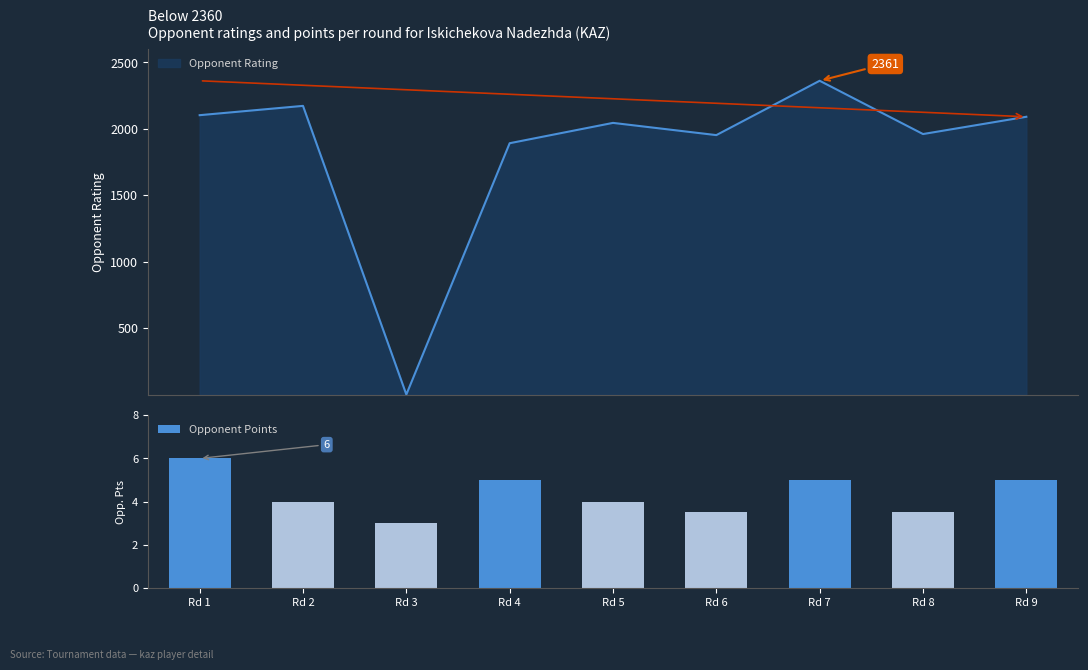

Reading left to right, transcribe all the data shown in this chart.

6.0	4.0	3.0	5.0	4.0	3.5	5.0	3.5	5.0